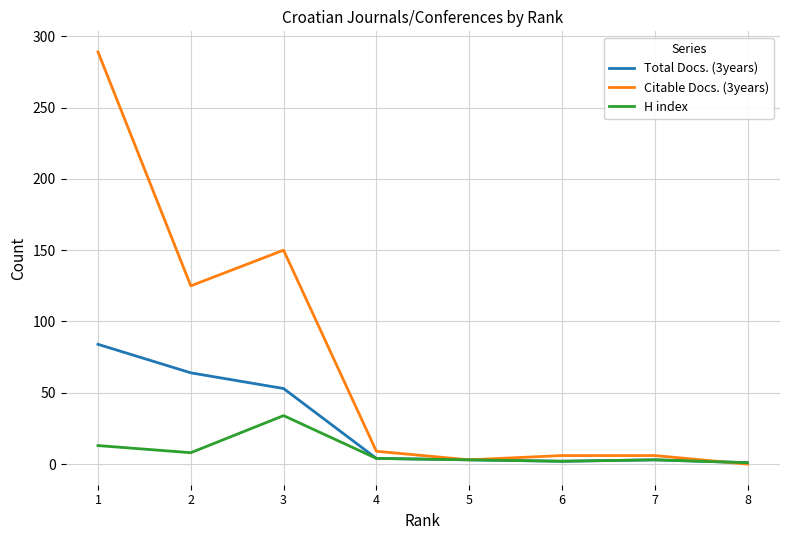

Which series has the largest range (max minus min)?

Citable Docs. (3years)